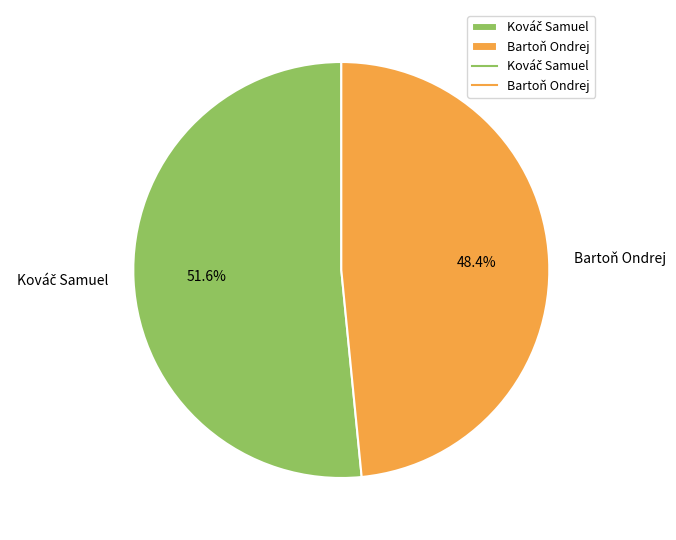

Count the number of slices in the pie.

2